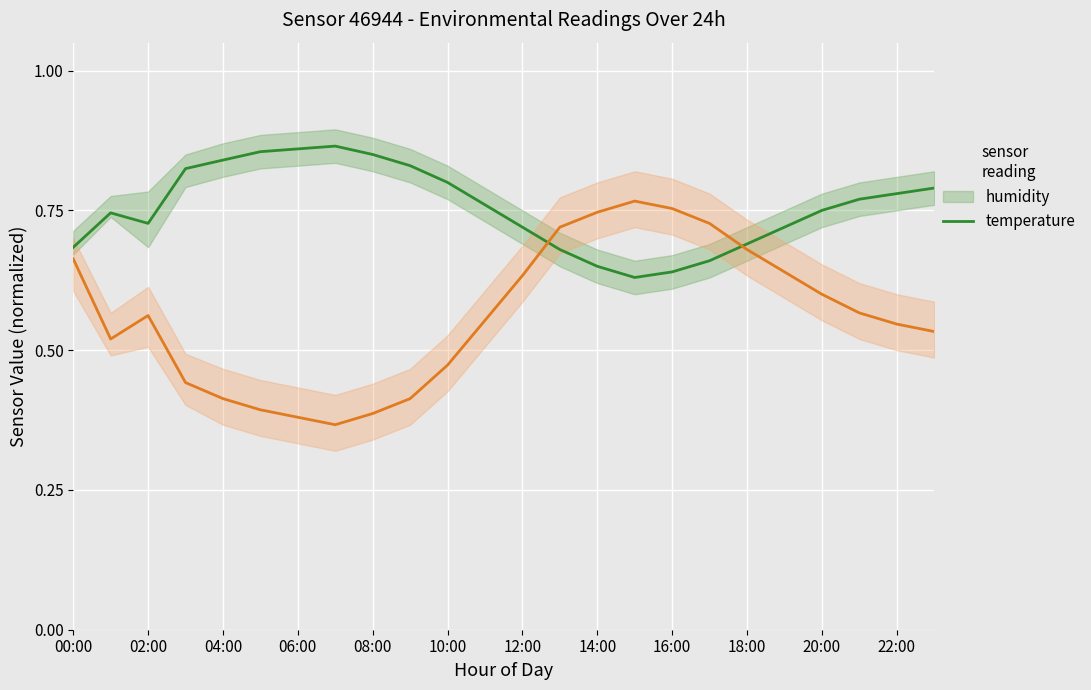

What is the minimum value for humidity?

0.6